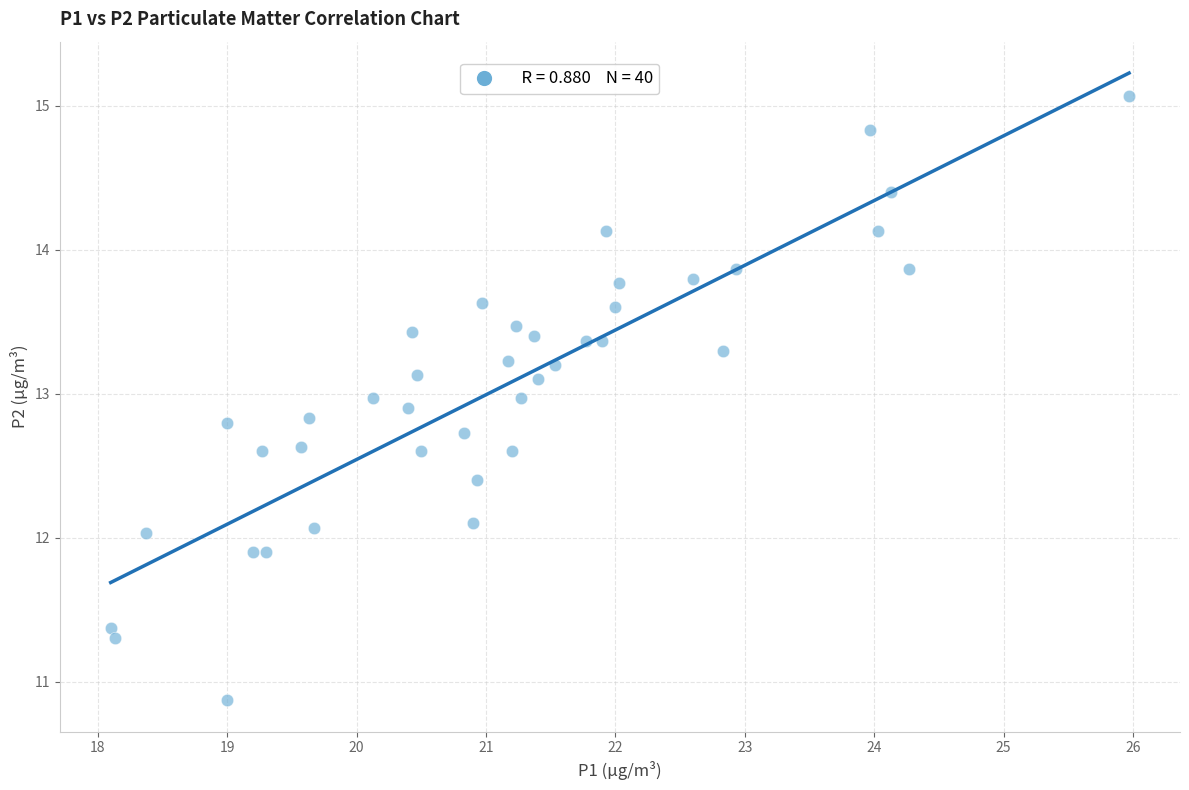

What is the range of Y values (max minus min)?

4.2